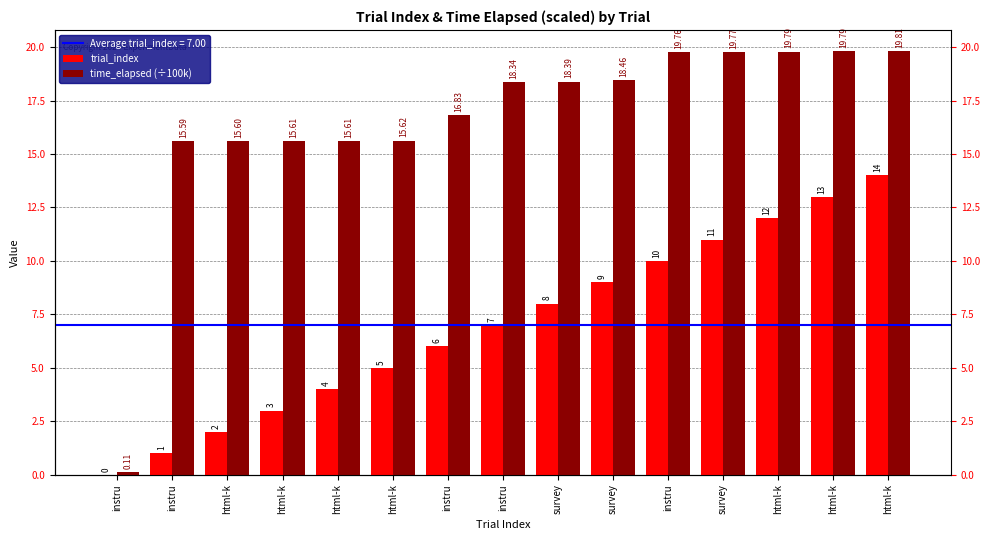

Which category has the highest value across all series?

html-k